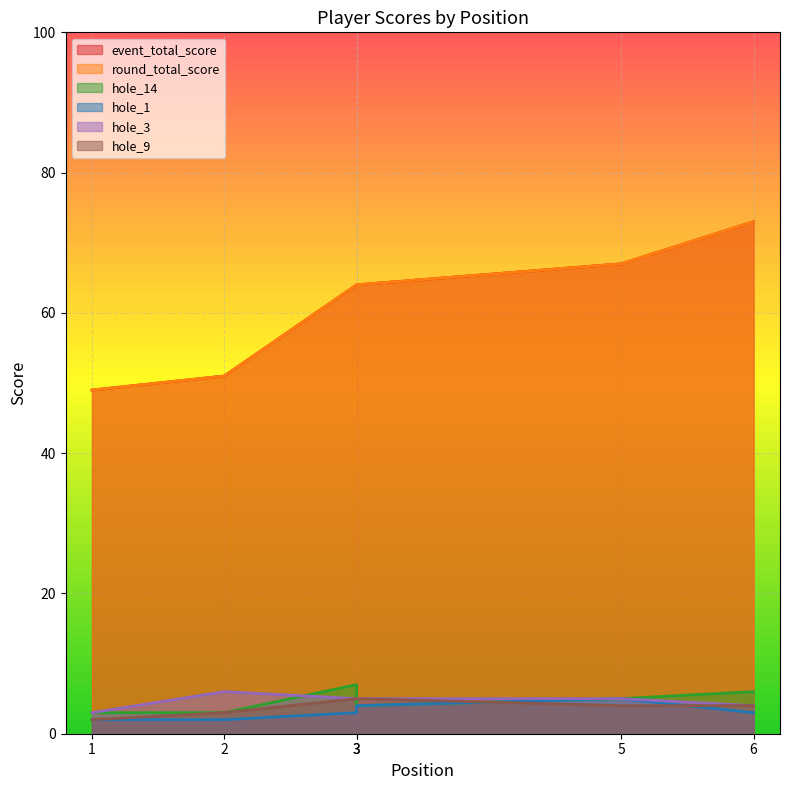

What is the difference between the maximum and minimum values in the hole_14 series?

4